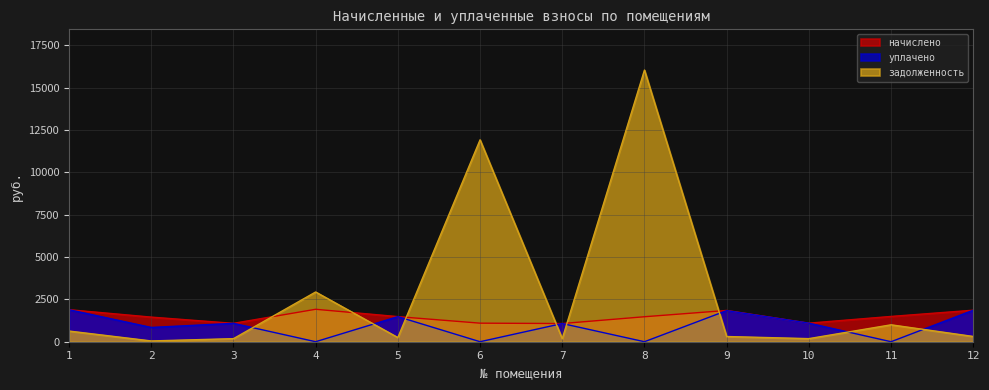

List the series in order of their overall mean, highest first.

задолженность, начислено, уплачено